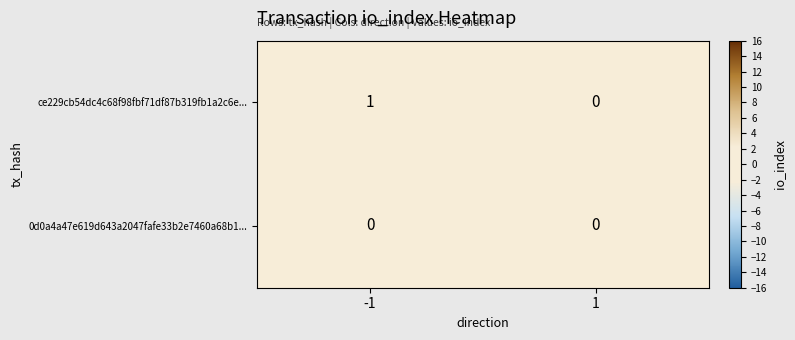

Rank the series at -1 from lowest to highest value.

0d0a4a47e619d643a2047fafe33b2e7460a68b1..., ce229cb54dc4c68f98fbf71df87b319fb1a2c6e...